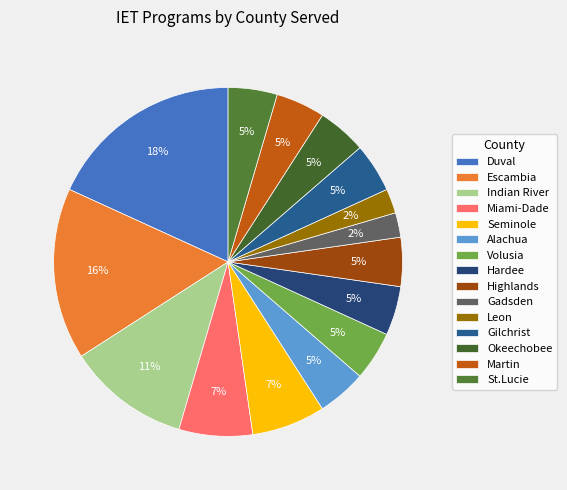

Count the number of slices in the pie.

15